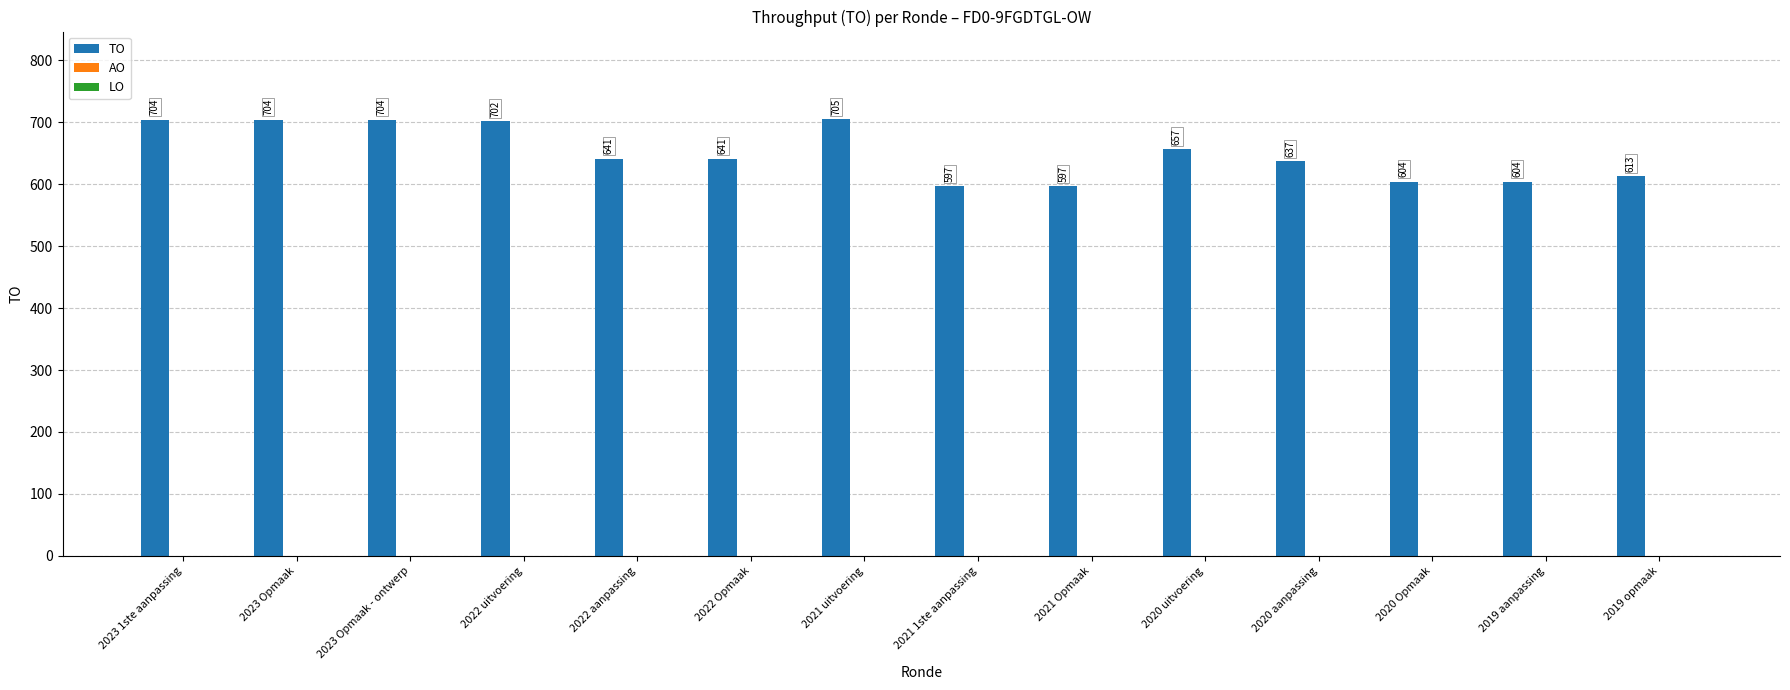

Reading left to right, extract all data points from this chart.

2023 1ste aanpassing=704	2023 Opmaak=704	2023 Opmaak - ontwerp=704	2022 uitvoering=702	2022 aanpassing=641	2022 Opmaak=641	2021 uitvoering=705	2021 1ste aanpassing=597	2021 Opmaak=597	2020 uitvoering=657	2020 aanpassing=637	2020 Opmaak=604	2019 aanpassing=604	2019 opmaak=613